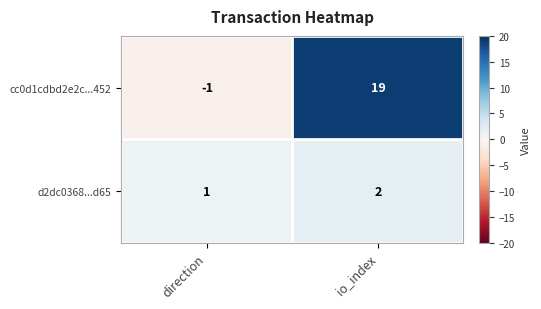

Which label corresponds to the largest value in the chart?

io_index